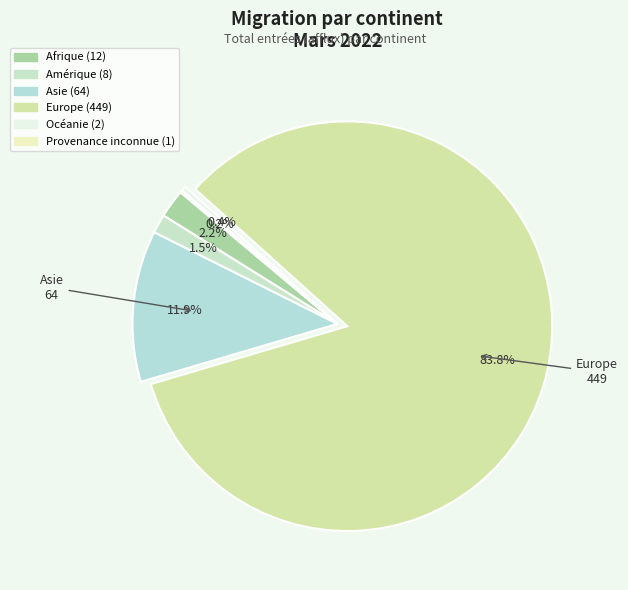

The Afrique slice represents 10% of the pie. True or false?

False